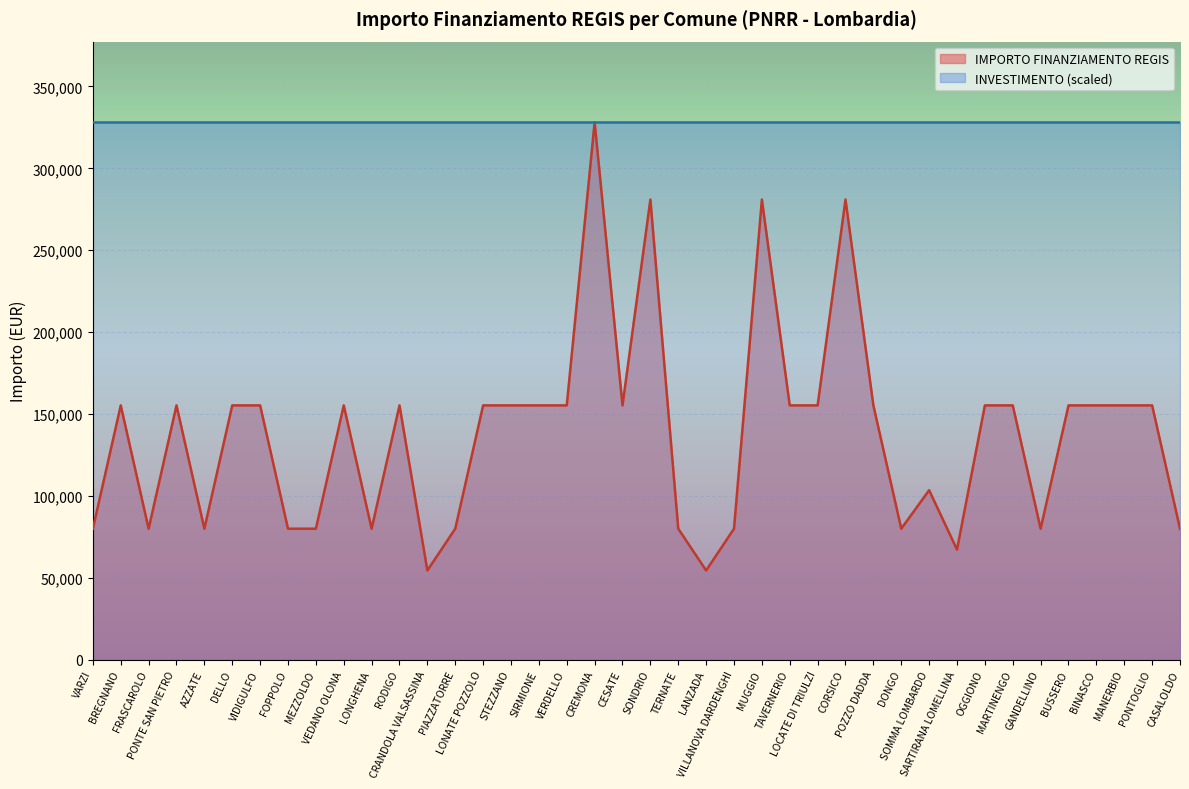

List the labels in order of value, largest first.

CREMONA, SONDRIO, MUGGIO, CORSICO, BREGNANO, PONTE SAN PIETRO, DELLO, VIDIGULFO, VEDANO OLONA, RODIGO, LONATE POZZOLO, STEZZANO, SIRMIONE, VERDELLO, CESATE, TAVERNERIO, LOCATE DI TRIULZI, POZZO DADDA, OGGIONO, MARTINENGO, BUSSERO, BINASCO, MANERBIO, PONTOGLIO, SOMMA LOMBARDO, VARZI, FRASCAROLO, AZZATE, FOPPOLO, MEZZOLDO, LONGHENA, PIAZZATORRE, TERNATE, VILLANOVA DARDENGHI, DONGO, GANDELLINO, CASALOLDO, SARTIRANA LOMELLINA, CRANDOLA VALSASSINA, LANZADA